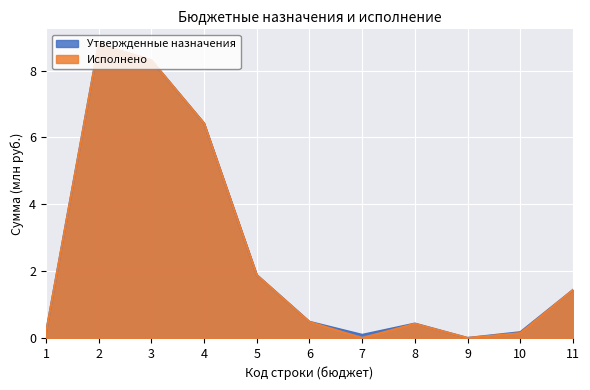

Does the chart display data point markers on the line(s)?

No